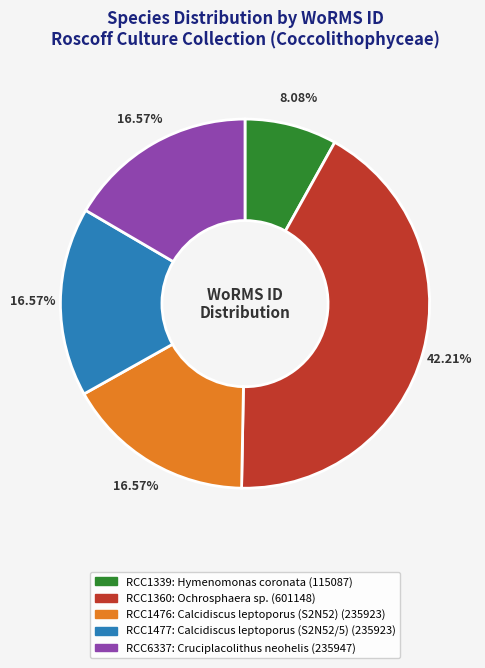

Does any single category account for the majority?

No